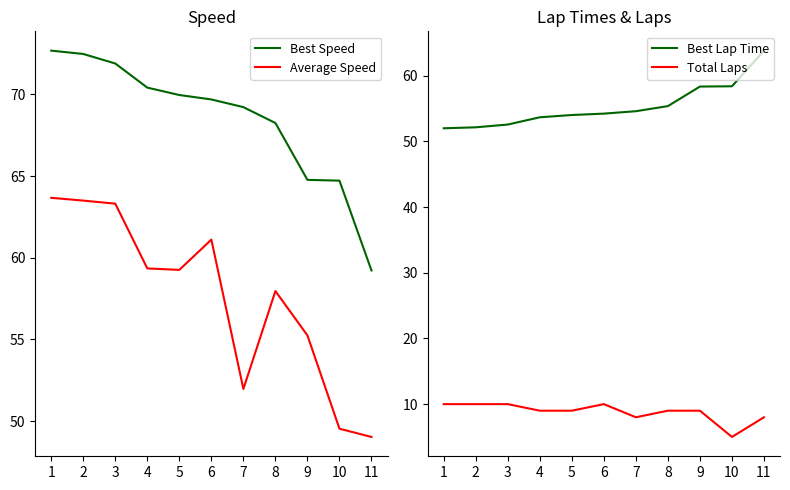

Reading left to right, what are all the values shown in this chart?

Best Speed: 1=72.7	2=72.5	3=71.9	4=70.4	5=70.0	6=69.7	7=69.2	8=68.2	9=64.8	10=64.7	11=59.2
Average Speed: 1=63.7	2=63.5	3=63.3	4=59.3	5=59.3	6=61.1	7=52.0	8=58.0	9=55.2	10=49.5	11=49.0
Best Lap Time: 1=52.0	2=52.2	3=52.6	4=53.7	5=54.0	6=54.2	7=54.6	8=55.4	9=58.4	10=58.4	11=63.8
Total Laps: 1=10.0	2=10.0	3=10.0	4=9.0	5=9.0	6=10.0	7=8.0	8=9.0	9=9.0	10=5.0	11=8.0